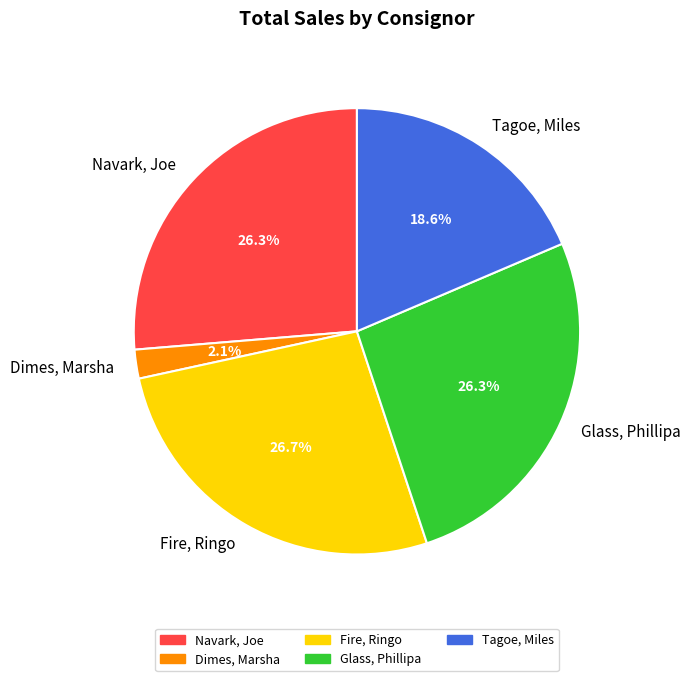

What is the smallest slice in the pie chart?

Dimes, Marsha